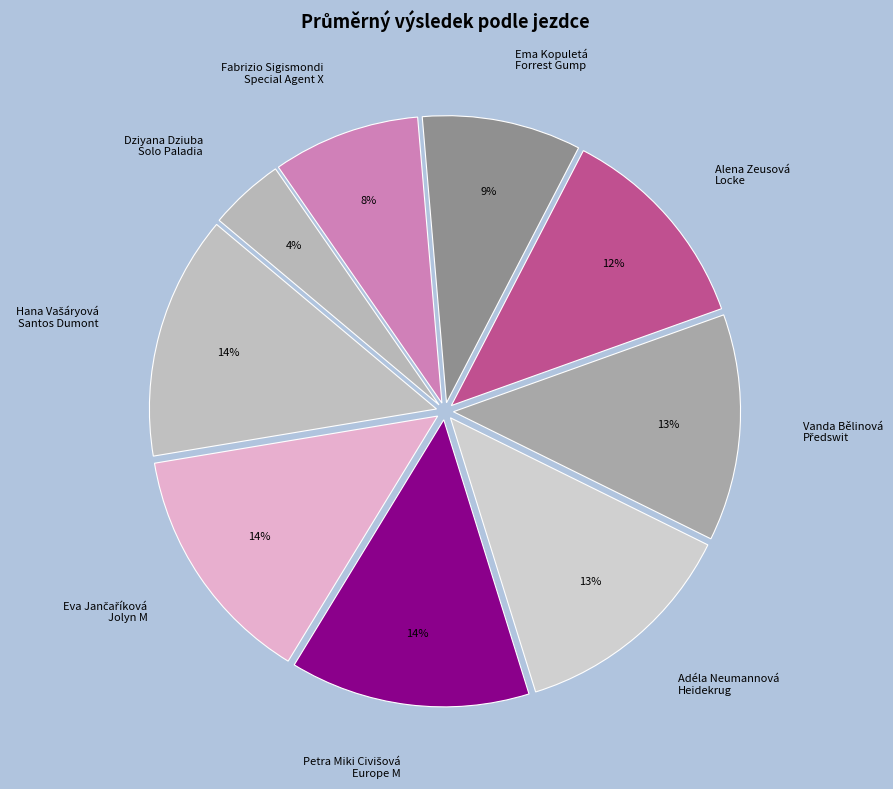

How many segments does this pie chart have?

9